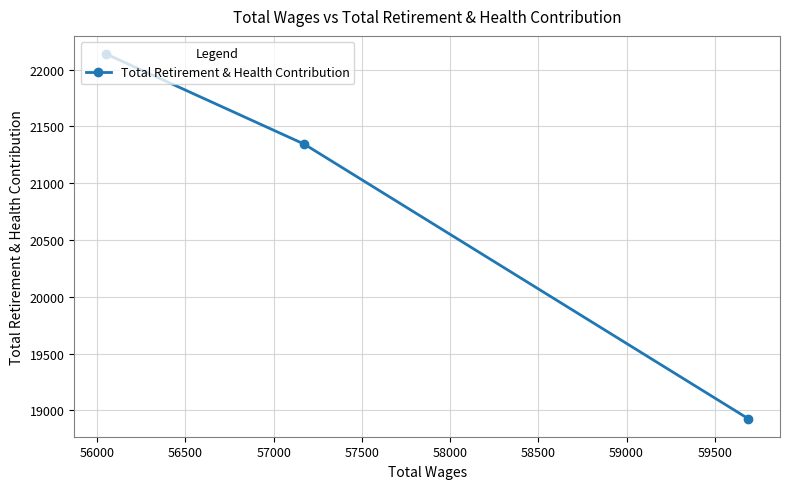

What is the greatest value displayed?

22137